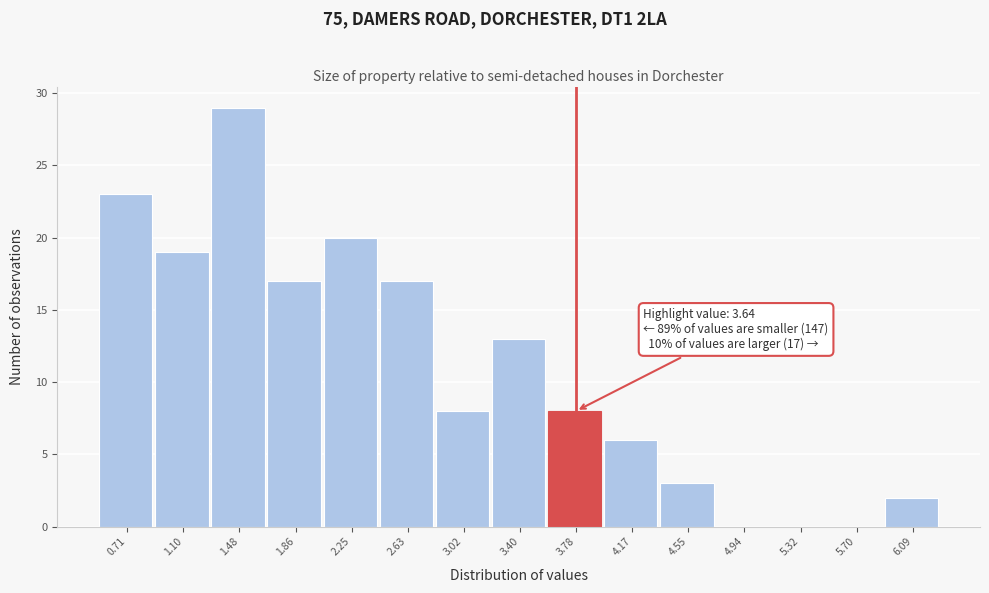

Which range on the x-axis has the tallest bar?

1.30 to 1.65